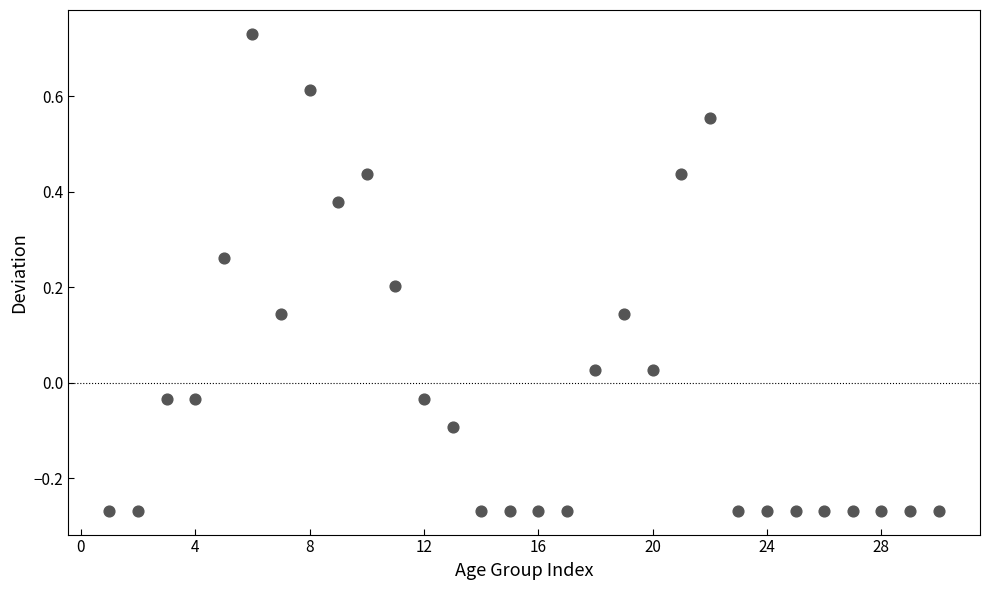

What is the range of X values (max minus min)?

29.0